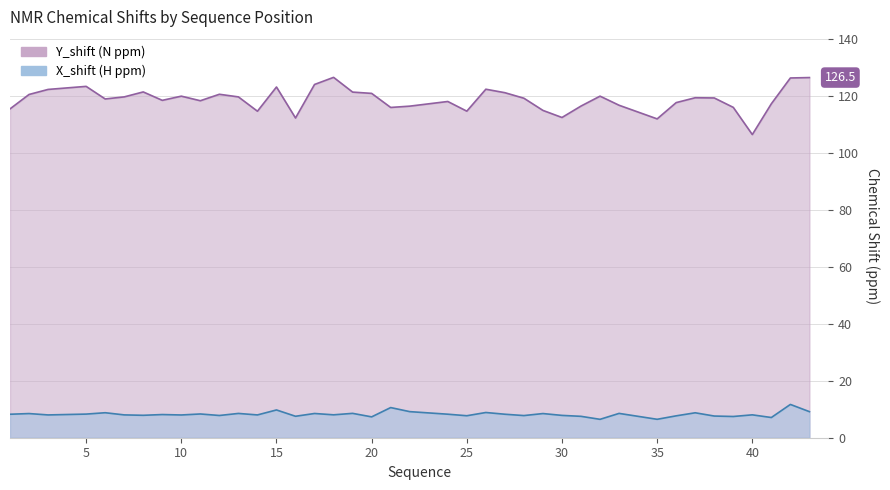

True or false: X_shift has a value of 7.3 at 20.

True